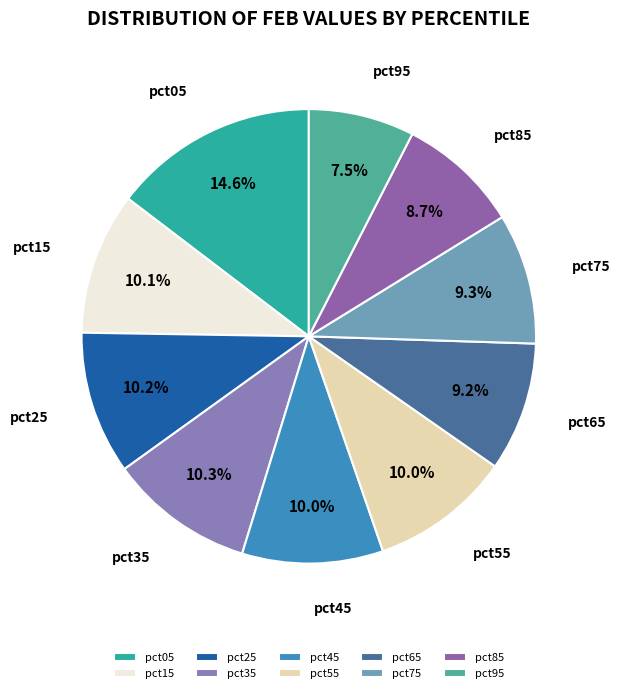

How many segments does this pie chart have?

10